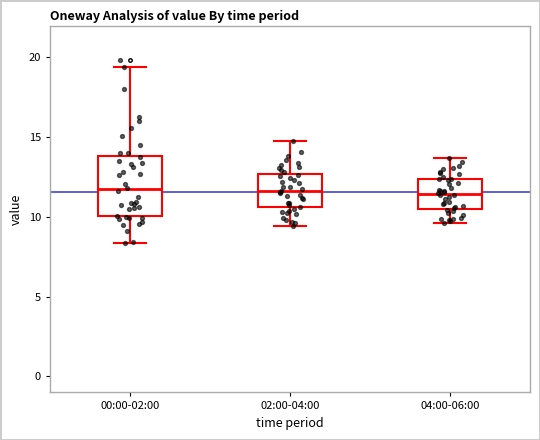

Reading left to right, read every box against the y-axis: the position of its median line, the range the box covers, and the ends of its whiskers. The values are not printed on the chart, so give them approximately, as read against the axis.

00:00-02:00: median 11.5, box 10.0 to 14.0, whiskers 8.5 to 19.5
02:00-04:00: median 11.5, box 10.5 to 12.5, whiskers 9.5 to 15.0
04:00-06:00: median 11.5, box 10.5 to 12.5, whiskers 9.5 to 13.5